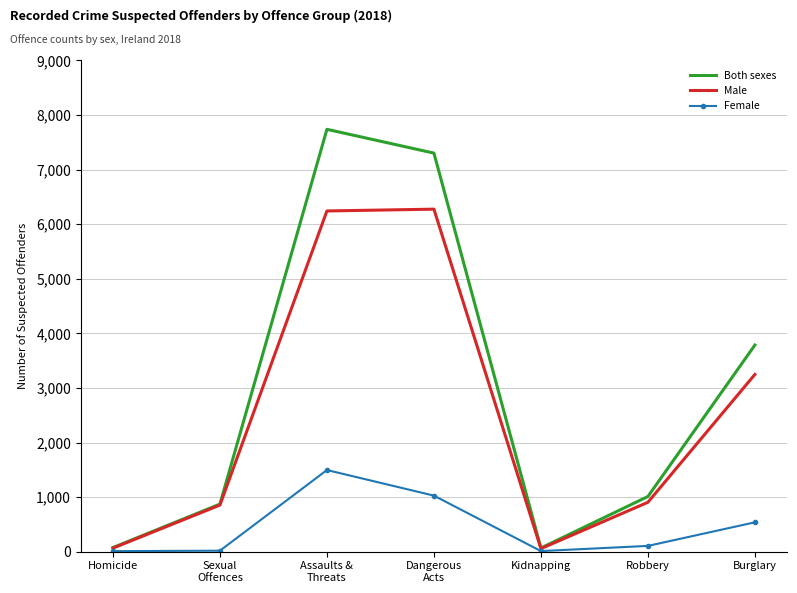

List the series in order of their peak value, highest first.

Both sexes, Male, Female